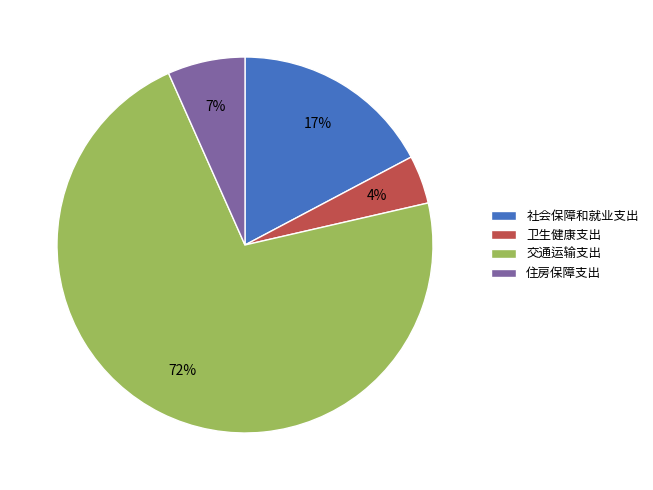

What is the ratio of the value at 交通运输支出 to the value at 社会保障和就业支出?

4.2